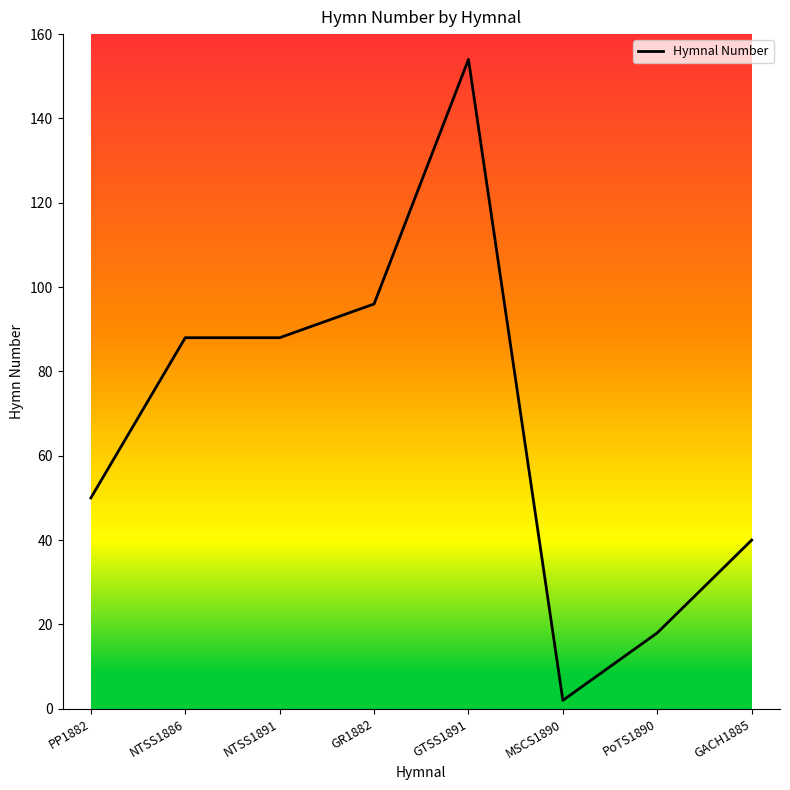

What is the difference between the maximum and second lowest values?

136